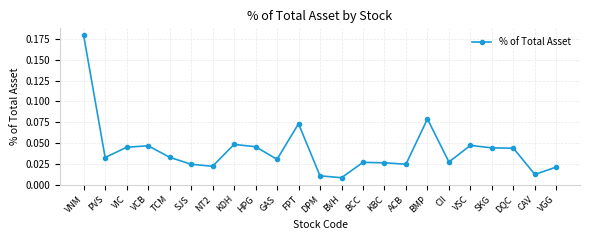

Which label corresponds to the smallest value in the chart?

BVH